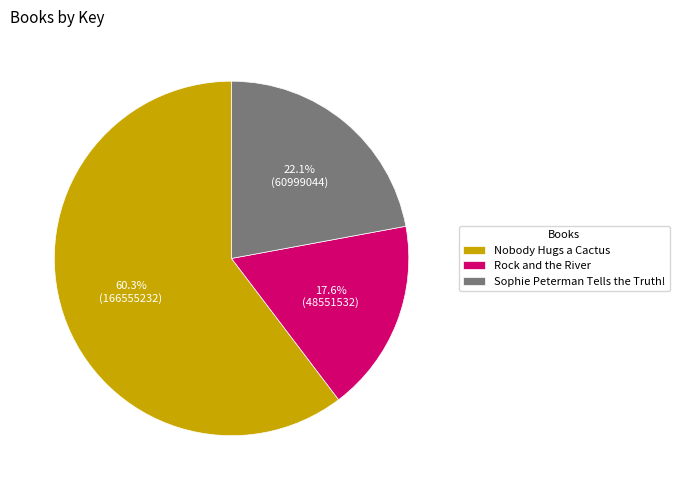

Between Rock and the River and Nobody Hugs a Cactus, which is larger?

Nobody Hugs a Cactus